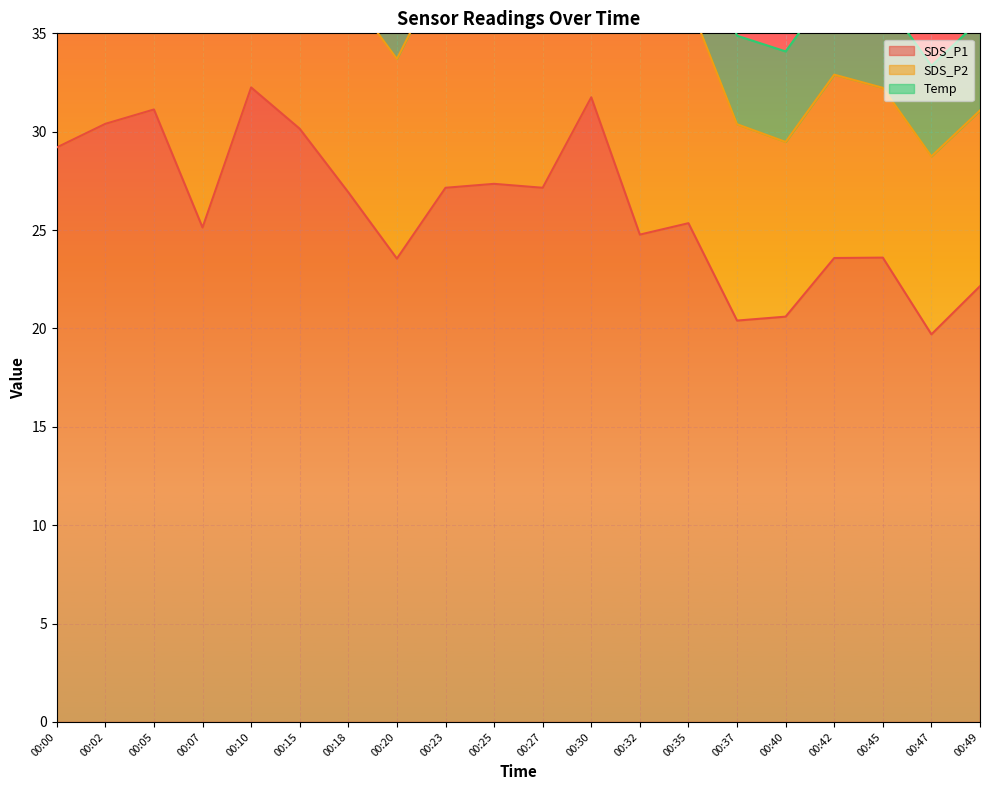

What is the total value across all series at 00:07?

39.9